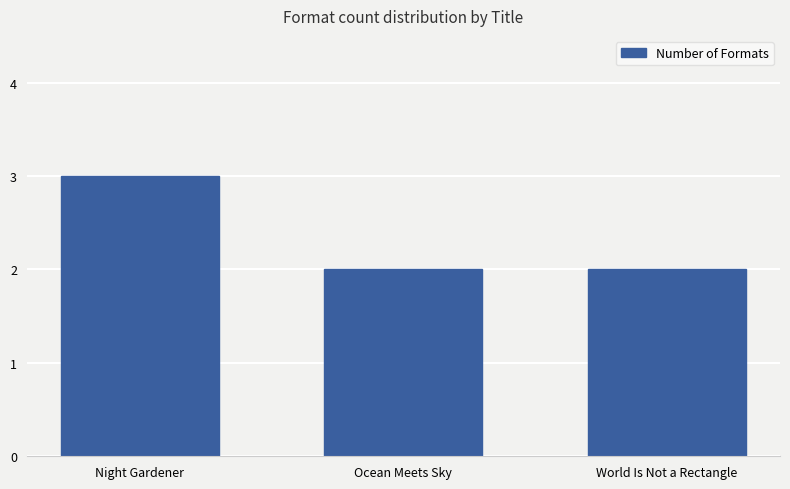

What is the greatest value displayed?

3